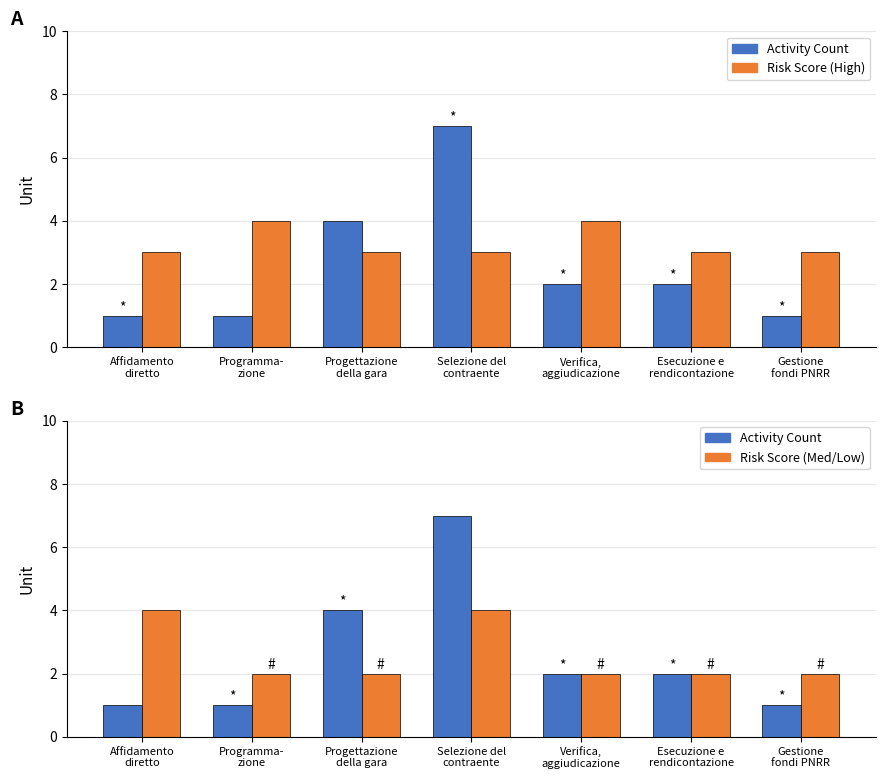

What is the average value of the Risk Score (High) series?

3